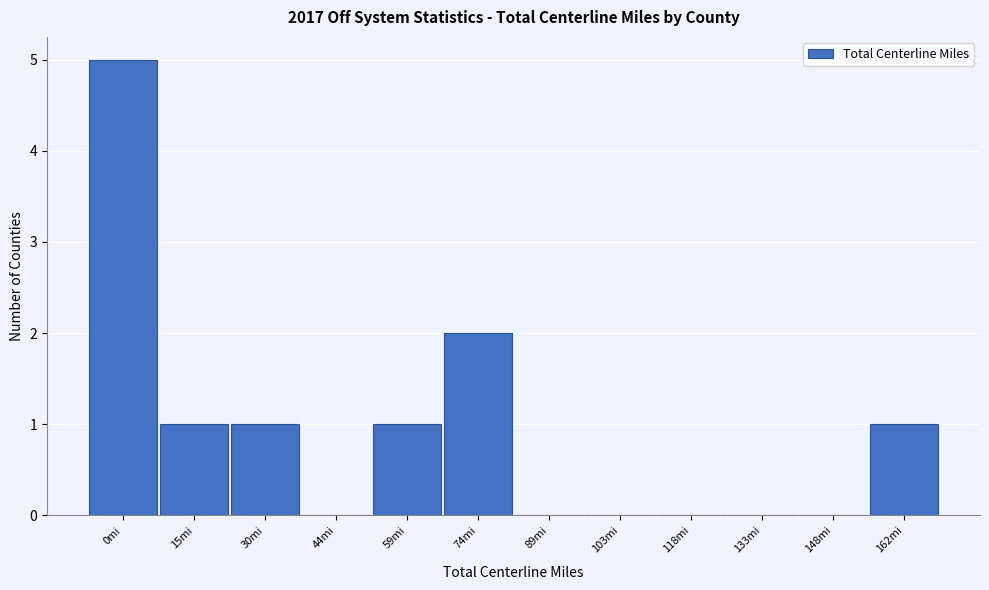

Reading left to right, transcribe all the data shown in this chart.

0mi=5	15mi=1	30mi=1	44mi=0	59mi=1	74mi=2	89mi=0	103mi=0	118mi=0	133mi=0	148mi=0	162mi=1